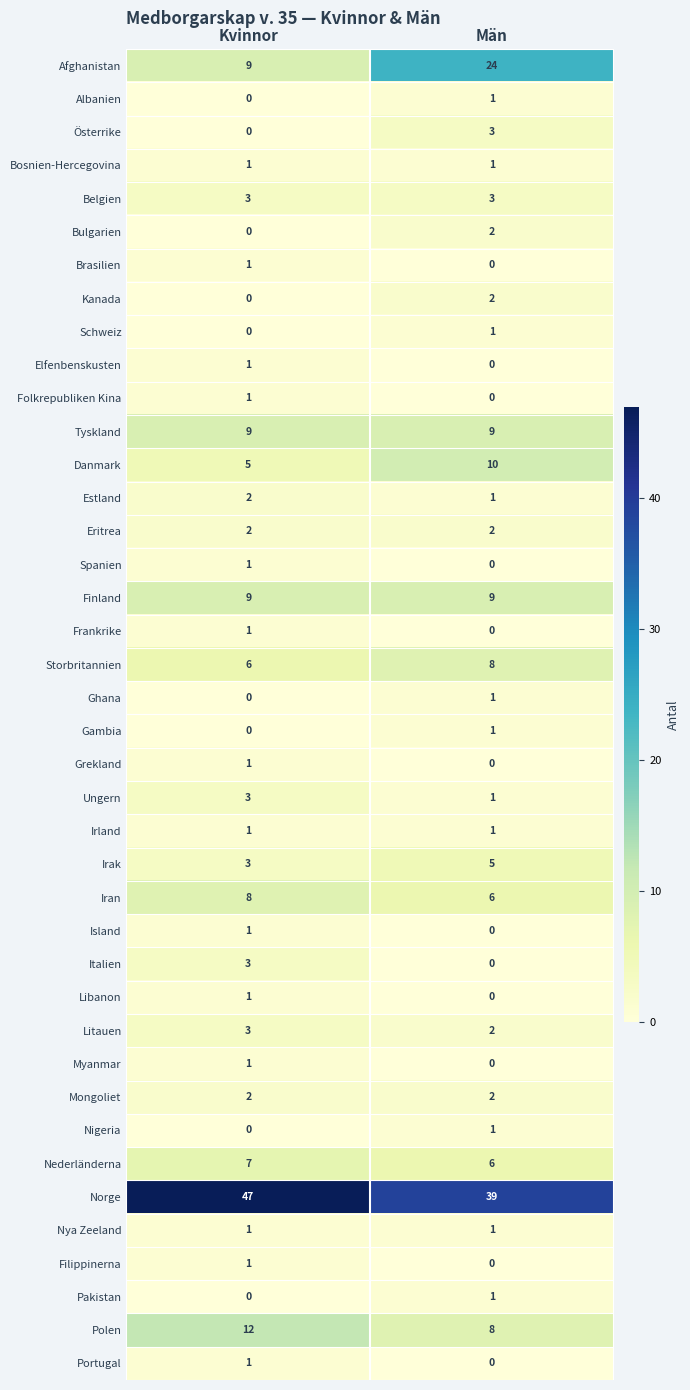

What is the sum of the Mongoliet values at Män and Kvinnor?

4